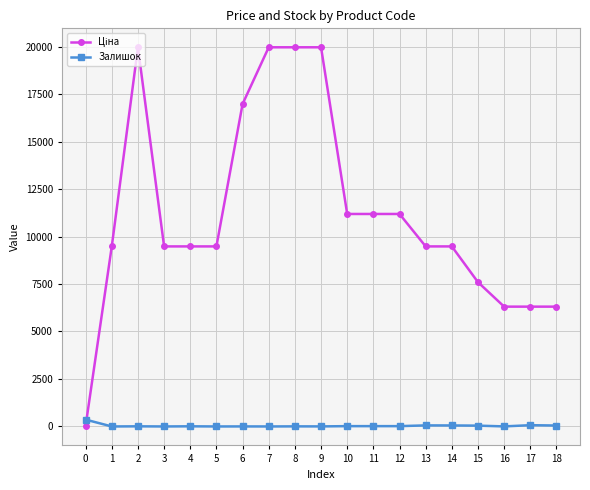

Is it true that Залишок equals 360.0 at 0?

True